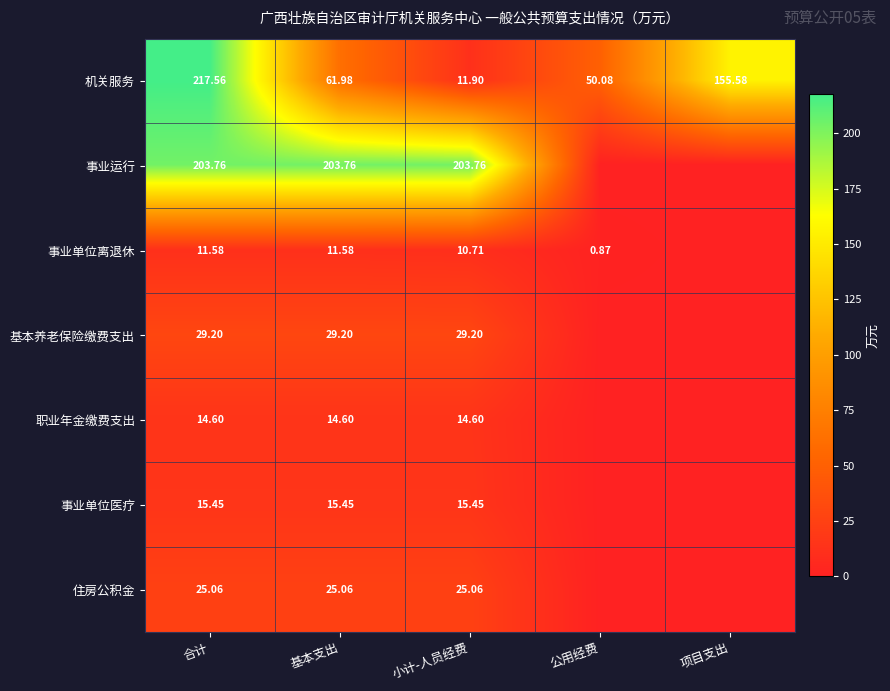

Rank the series at 合计 from lowest to highest value.

事业单位离退休, 职业年金缴费支出, 事业单位医疗, 住房公积金, 基本养老保险缴费支出, 事业运行, 机关服务